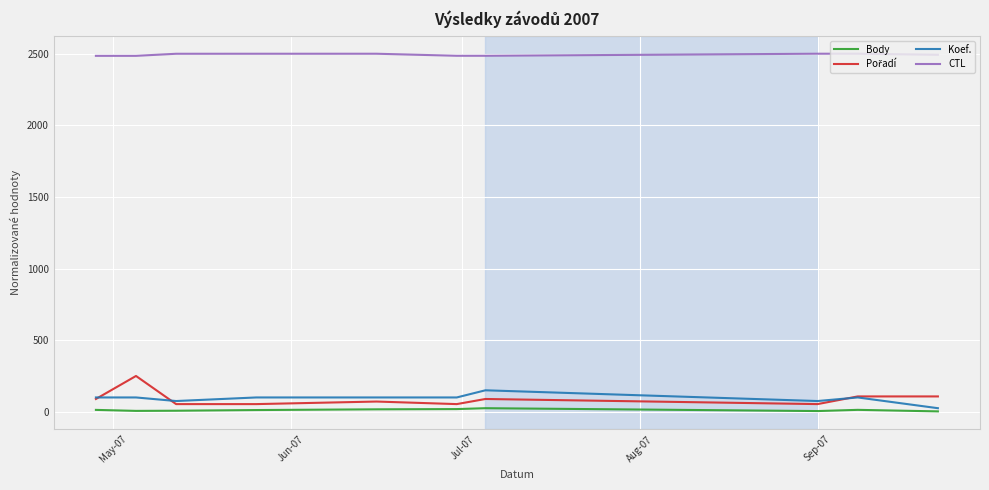

What is the minimum value for CTL?

2485.2